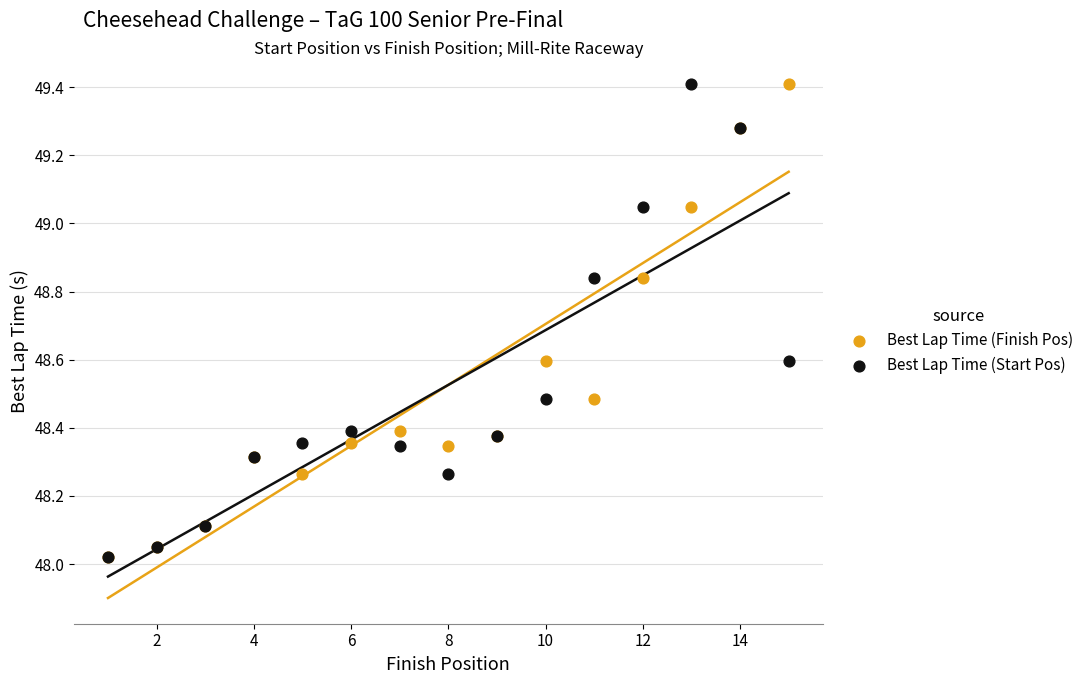

What are all the series names shown in the legend?

Best Lap Time (Finish Pos), Best Lap Time (Start Pos)